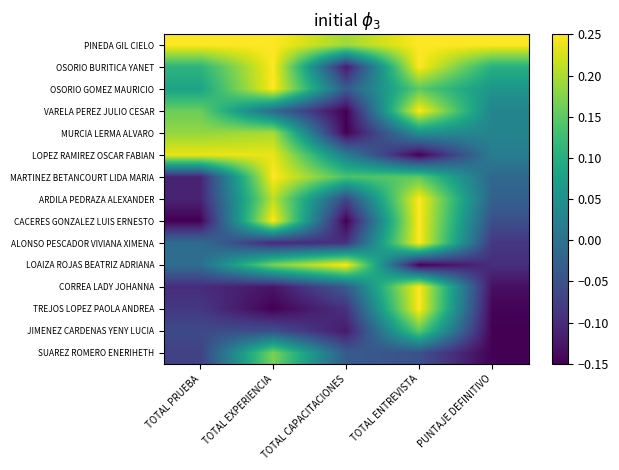

At which category is the sum across all series the highest?

TOTAL ENTREVISTA